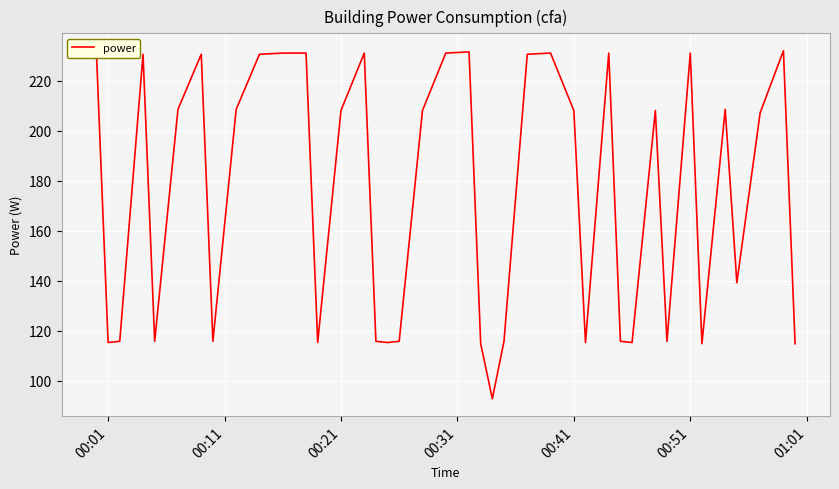

Count the number of categories in the chart.

40